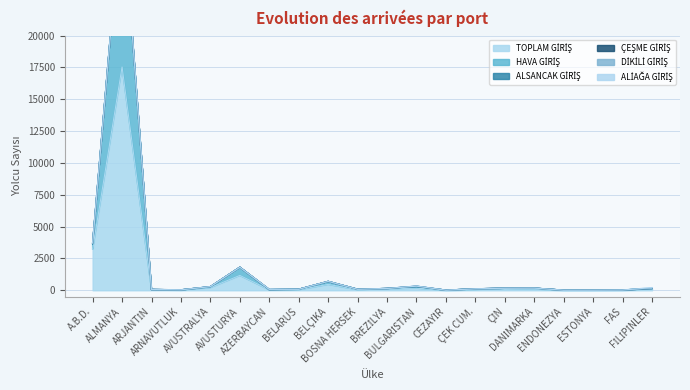

Which series changed the most between ESTONYA and FİLİPİNLER?

TOPLAM GİRİŞ